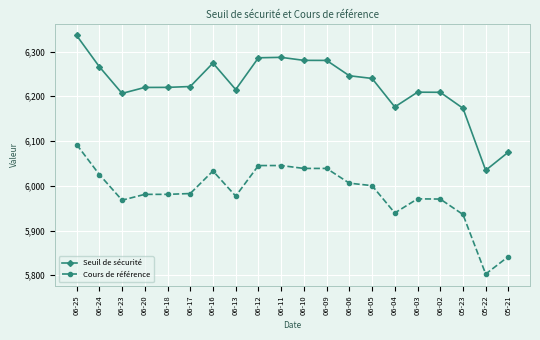

At which category does Cours de référence reach its first local valley?

06-23